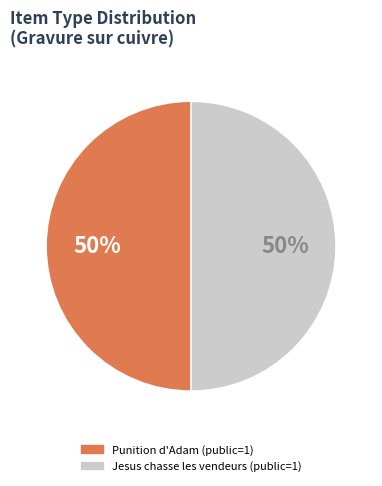

Count the number of slices in the pie.

2